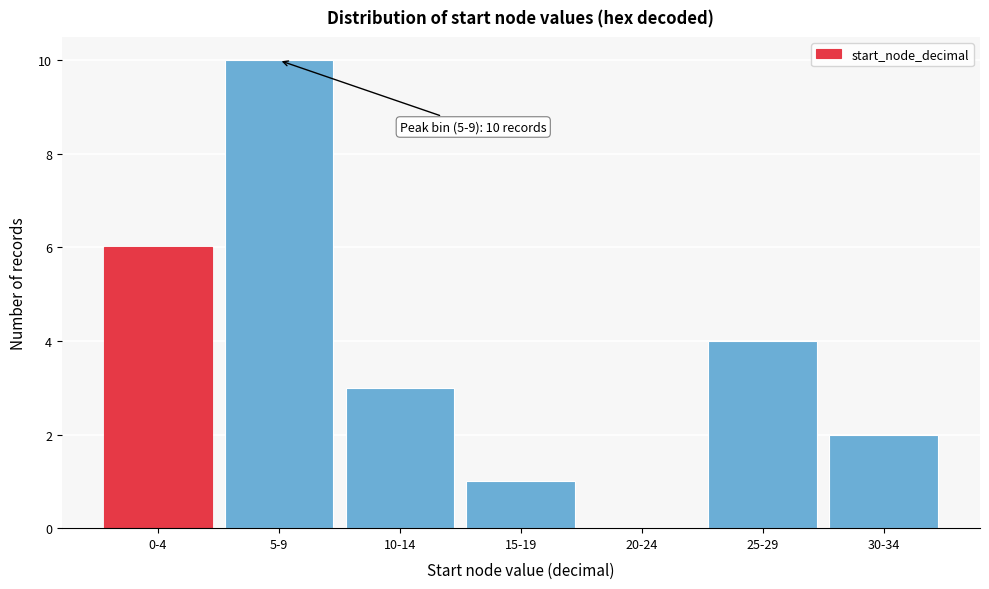

Reading right to left, transcribe all the data shown in this chart.

30-34=2	25-29=4	20-24=0	15-19=1	10-14=3	5-9=10	0-4=6